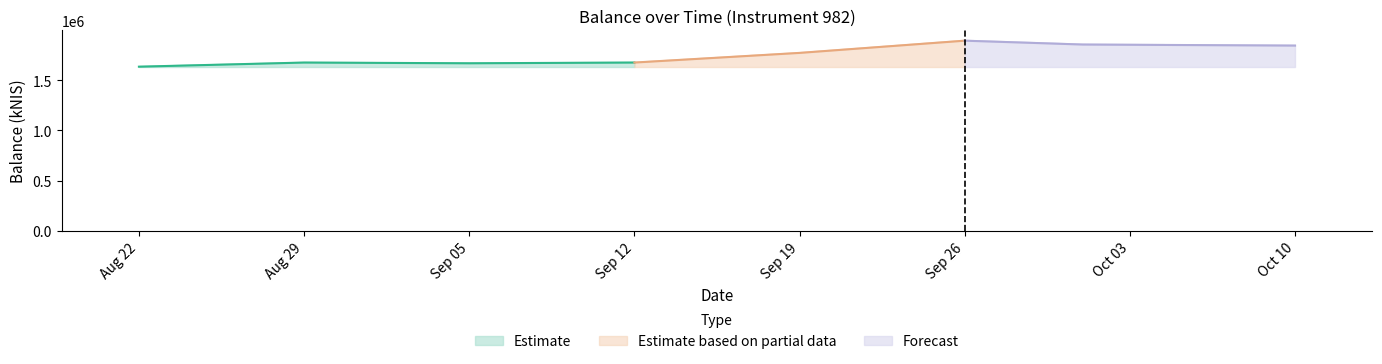

How many bars are there in total?

8